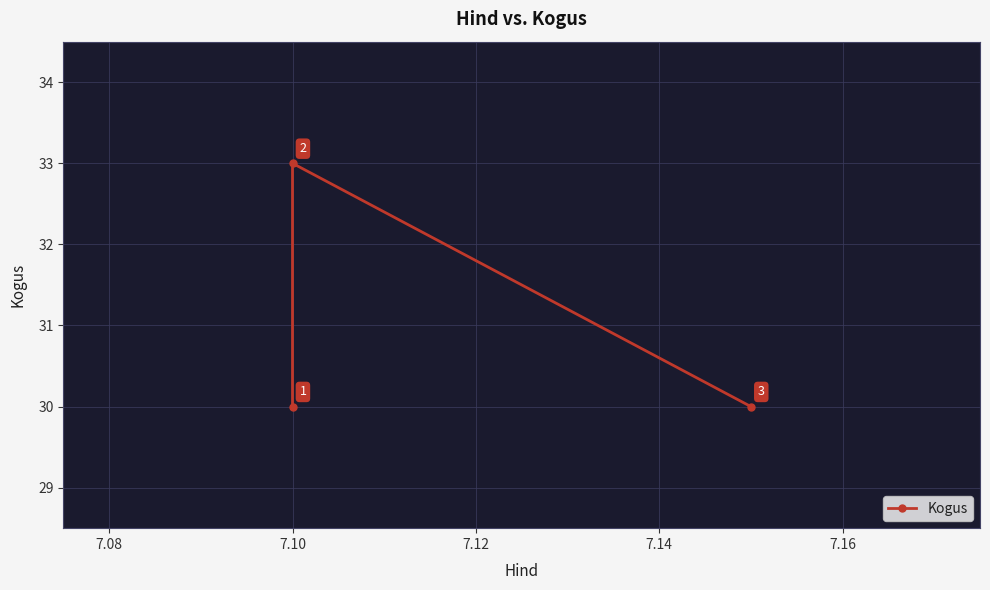

How many lines are shown in the chart?

1